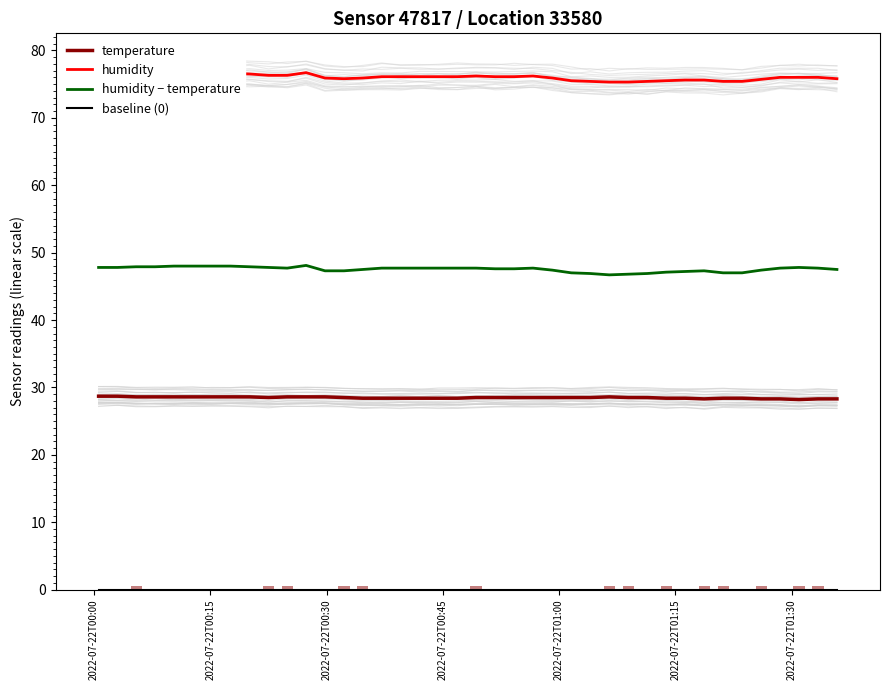

How many data points in humidity − temperature are less than 47?

4